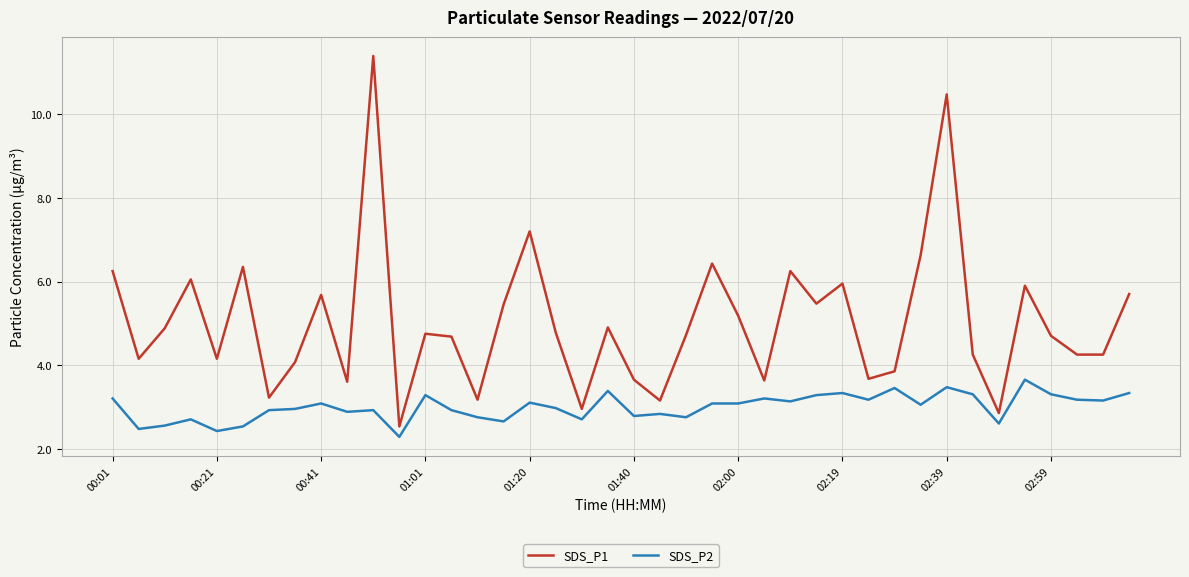

True or false: SDS_P1 has more than 1 interior local peaks.

True